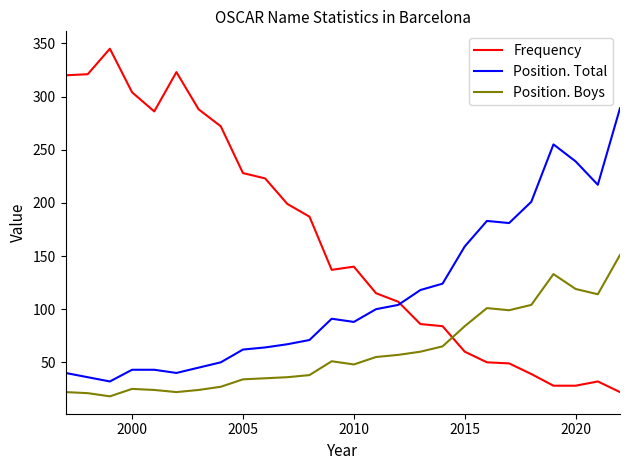

True or false: Frequency and Position. Boys intersect in this chart.

True